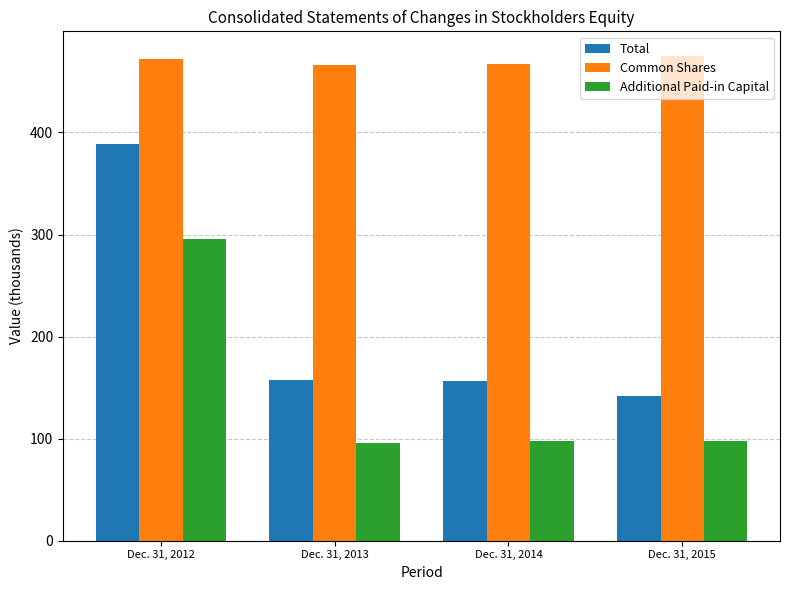

Which category has the highest value in the Total series?

Dec. 31, 2012